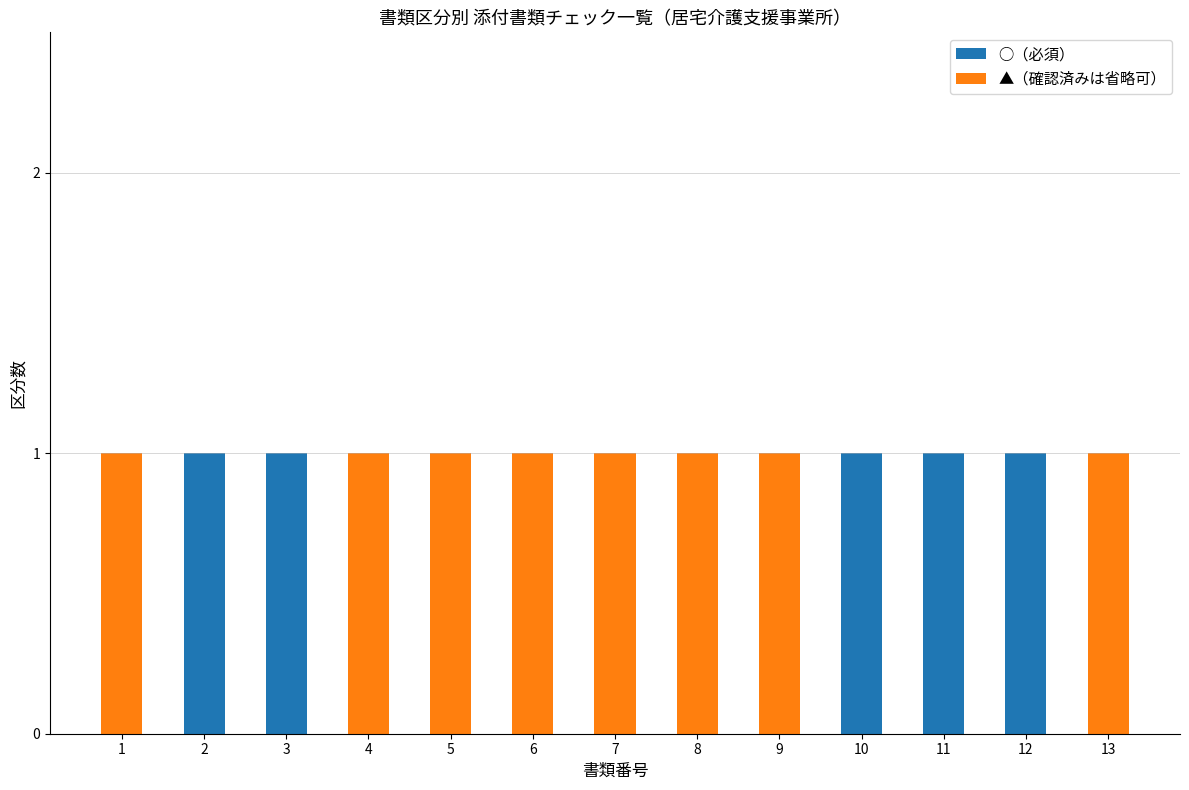

What is the sum of all ○（必須） values?

5